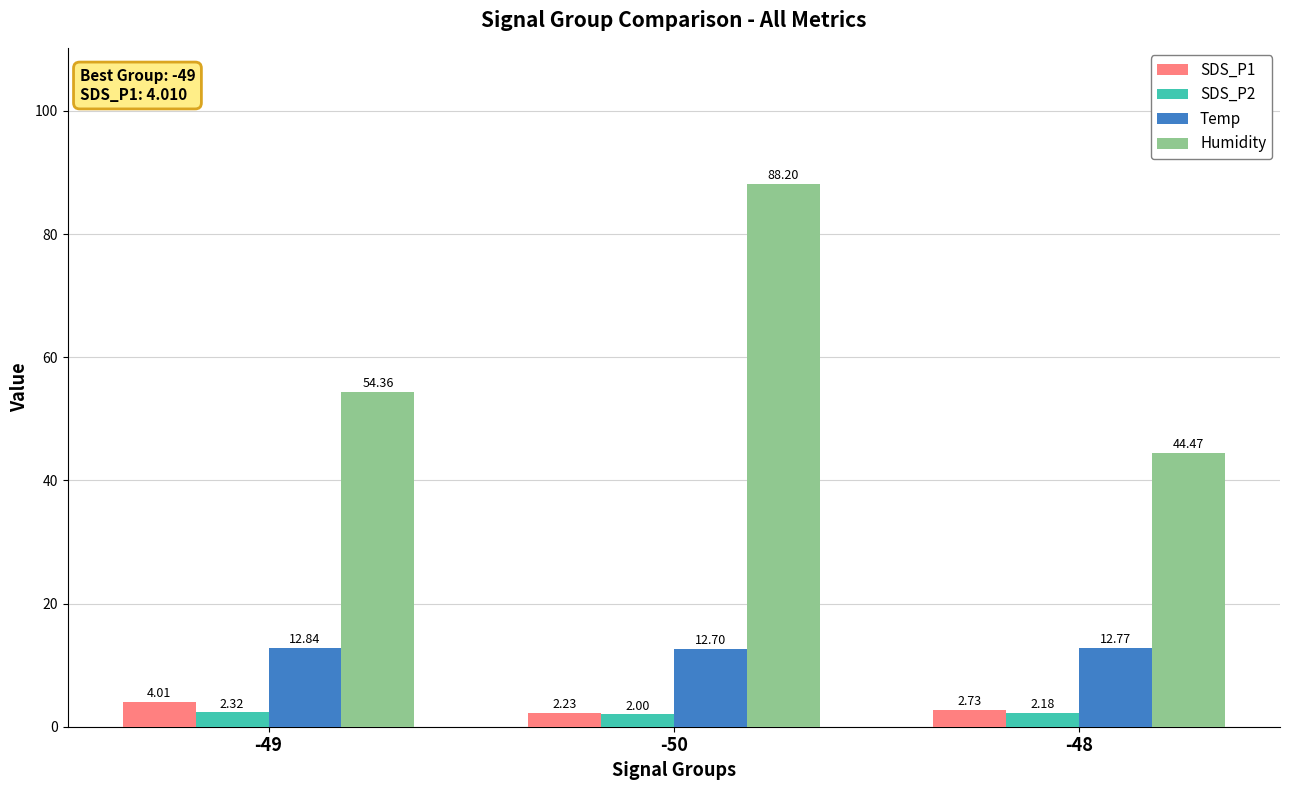

List the series in order of their peak value, lowest first.

SDS_P2, SDS_P1, Temp, Humidity